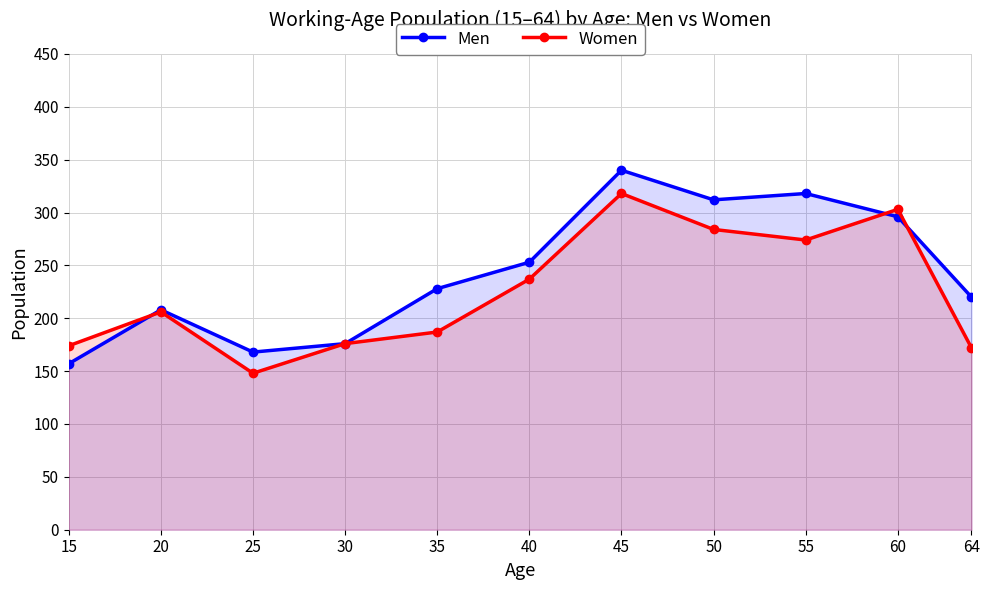

How many data points in Men are above 228?

5